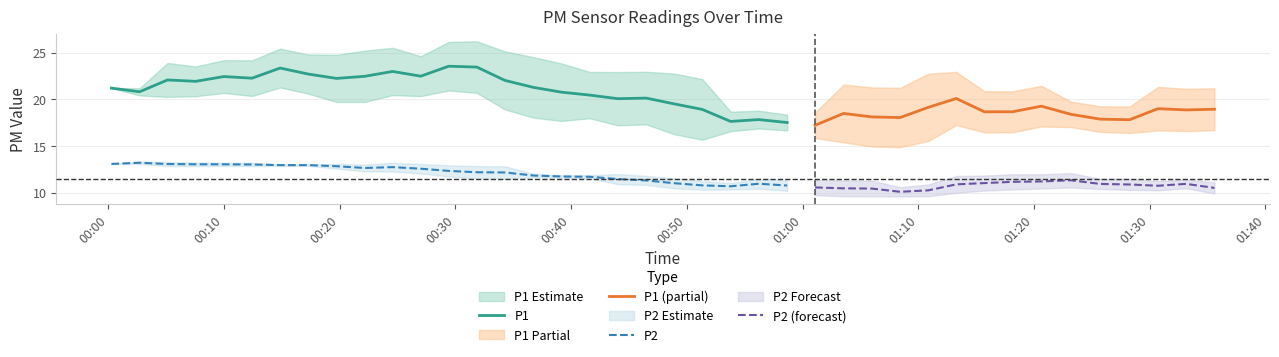

True or false: P1 and P2 cross at least once.

False